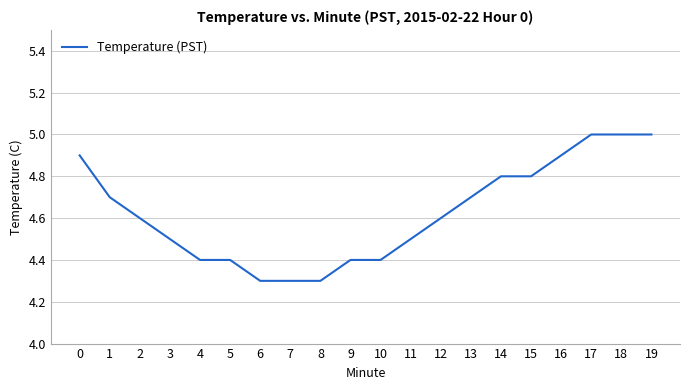

What is the change in value from 4 to 12?

+0.2